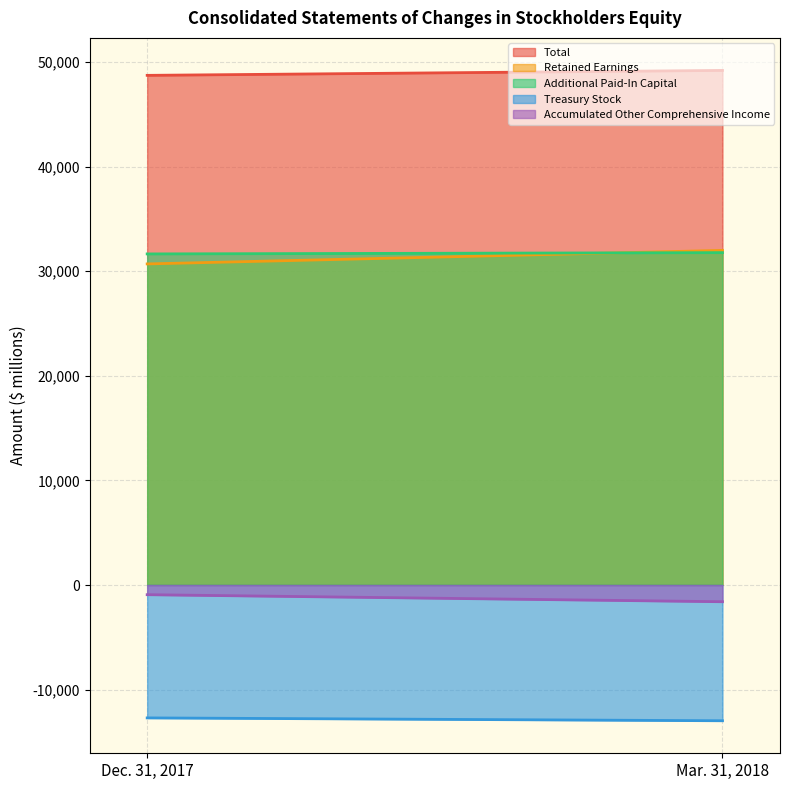

Which category has the highest value across all series?

Mar. 31, 2018